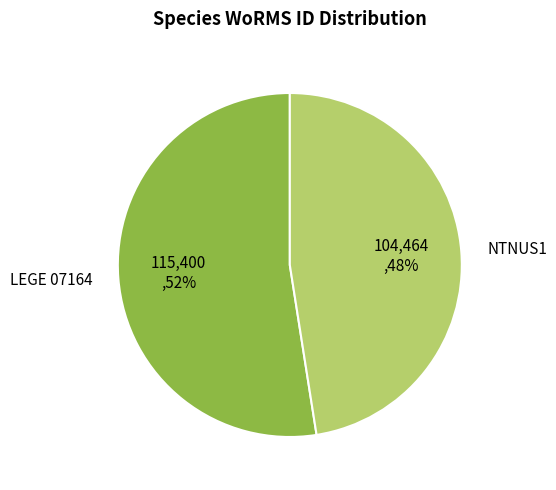

What is the smallest slice in the pie chart?

NTNUS1